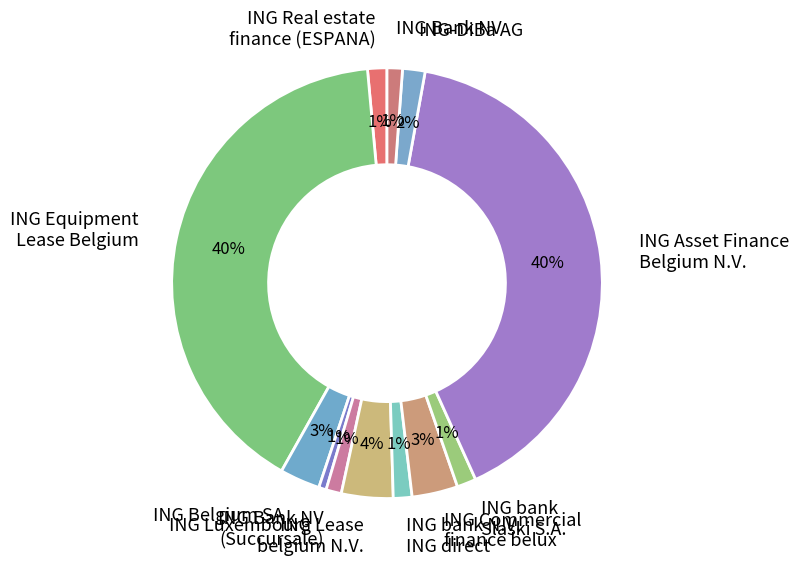

How many segments does this pie chart have?

12